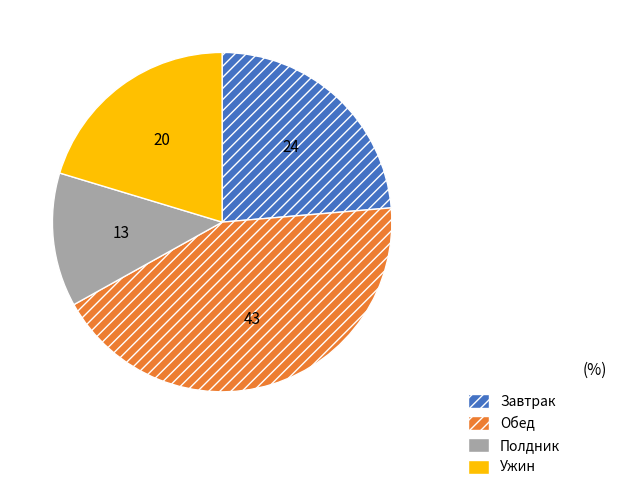

Does any single category account for the majority?

No